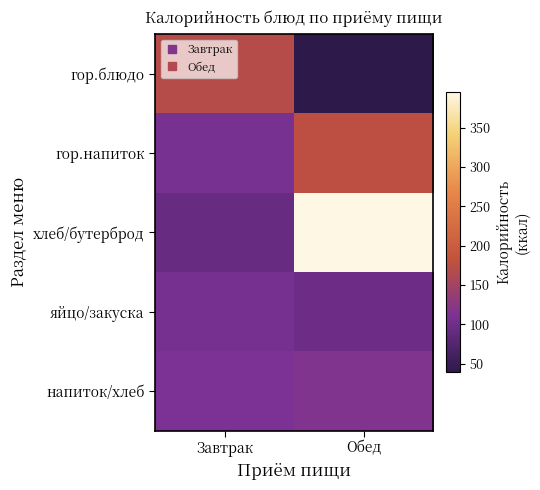

Reading right to left, transcribe all the data shown in this chart.

гор.блюдо: Обед=39	Завтрак=171
гор.напиток: Обед=176	Завтрак=108
хлеб/бутерброд: Обед=395	Завтрак=93
яйцо/закуска: Обед=98	Завтрак=107
напиток/хлеб: Обед=116	Завтрак=111